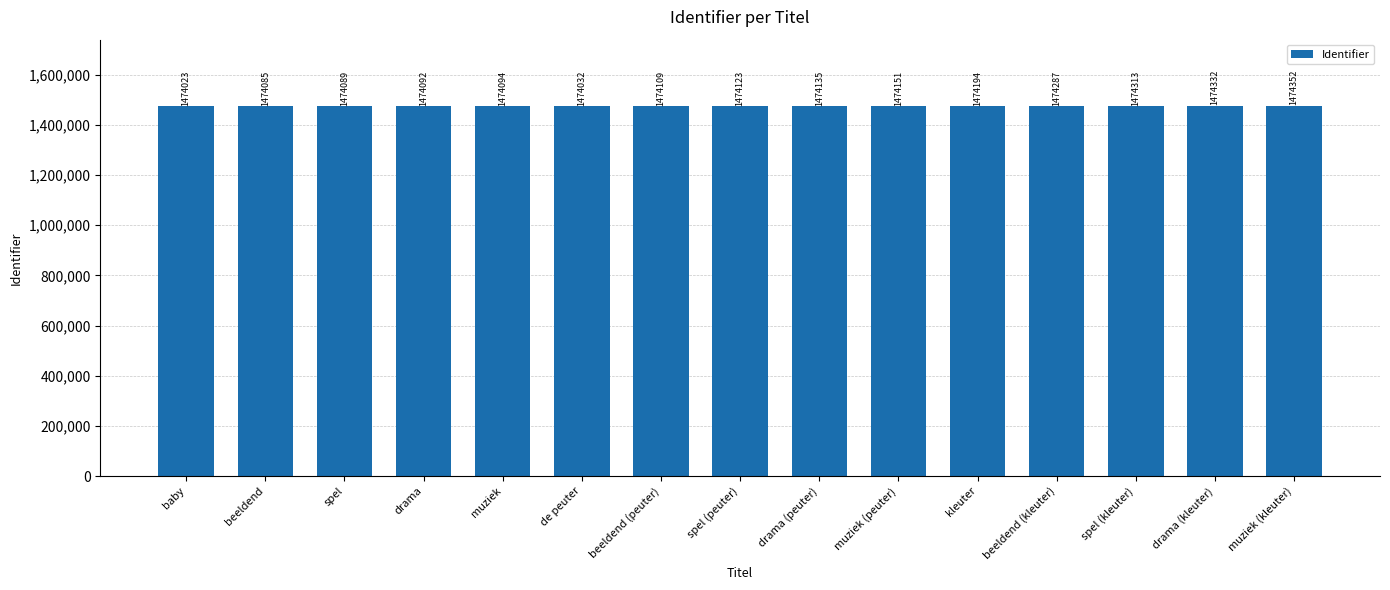

Reading left to right, what are all the values shown in this chart?

baby=1474023	beeldend=1474085	spel=1474089	drama=1474092	muziek=1474094	de peuter=1474032	beeldend (peuter)=1474109	spel (peuter)=1474123	drama (peuter)=1474135	muziek (peuter)=1474151	kleuter=1474194	beeldend (kleuter)=1474287	spel (kleuter)=1474313	drama (kleuter)=1474332	muziek (kleuter)=1474352